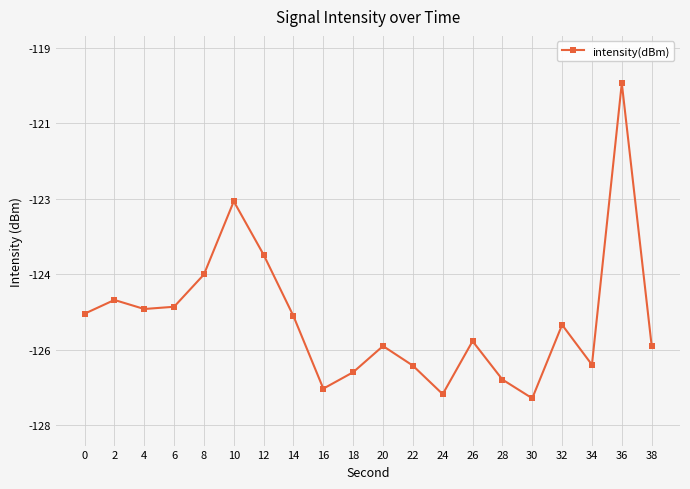

Is this an area chart (filled region under the line)?

No